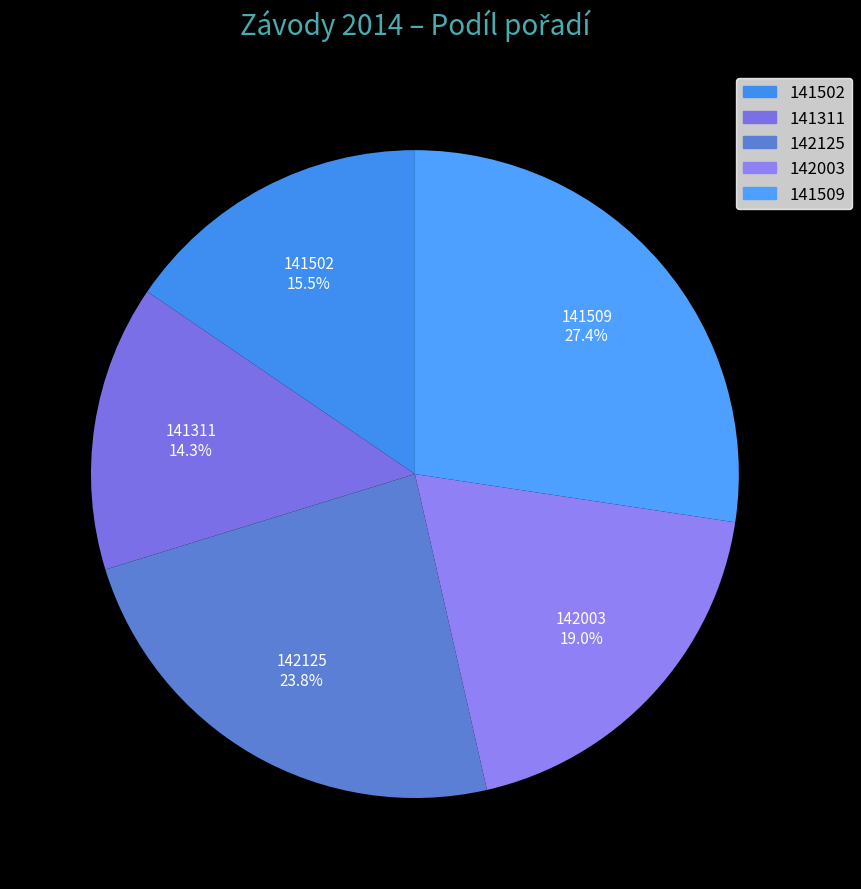

True or false: 141502 accounts for 4% of the total.

False